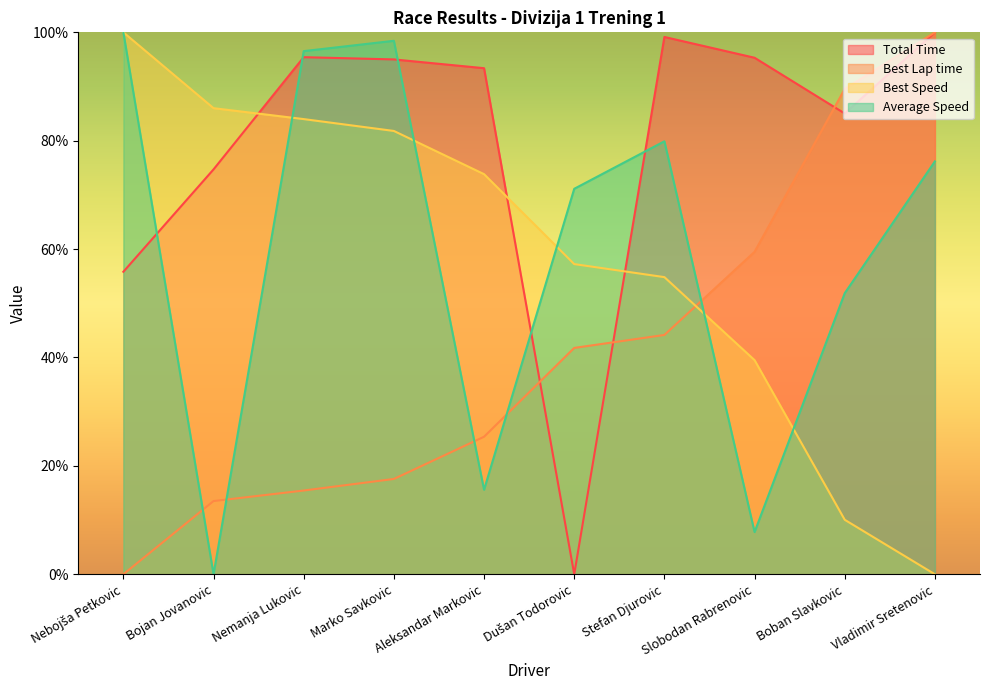

What is the difference between the highest and lowest values at Nebojša Petkovic?

100.0